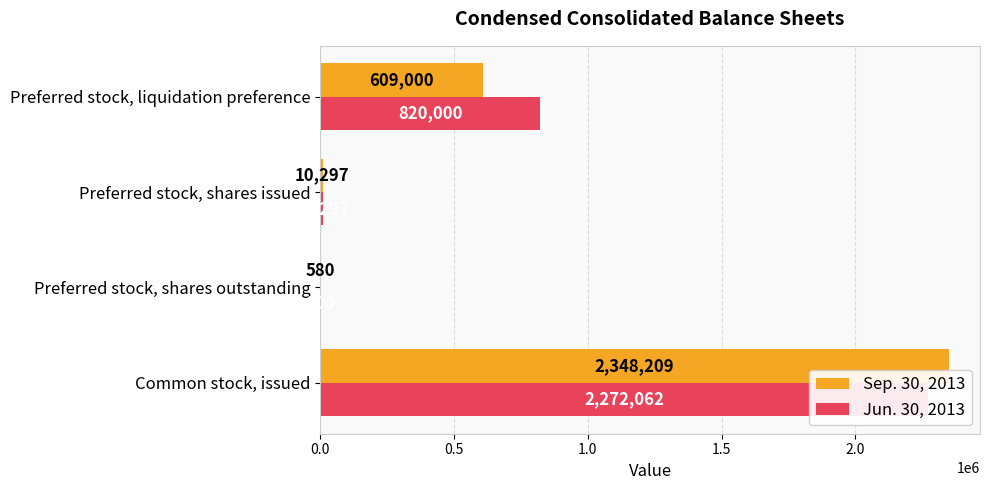

Are the bars horizontal?

Yes